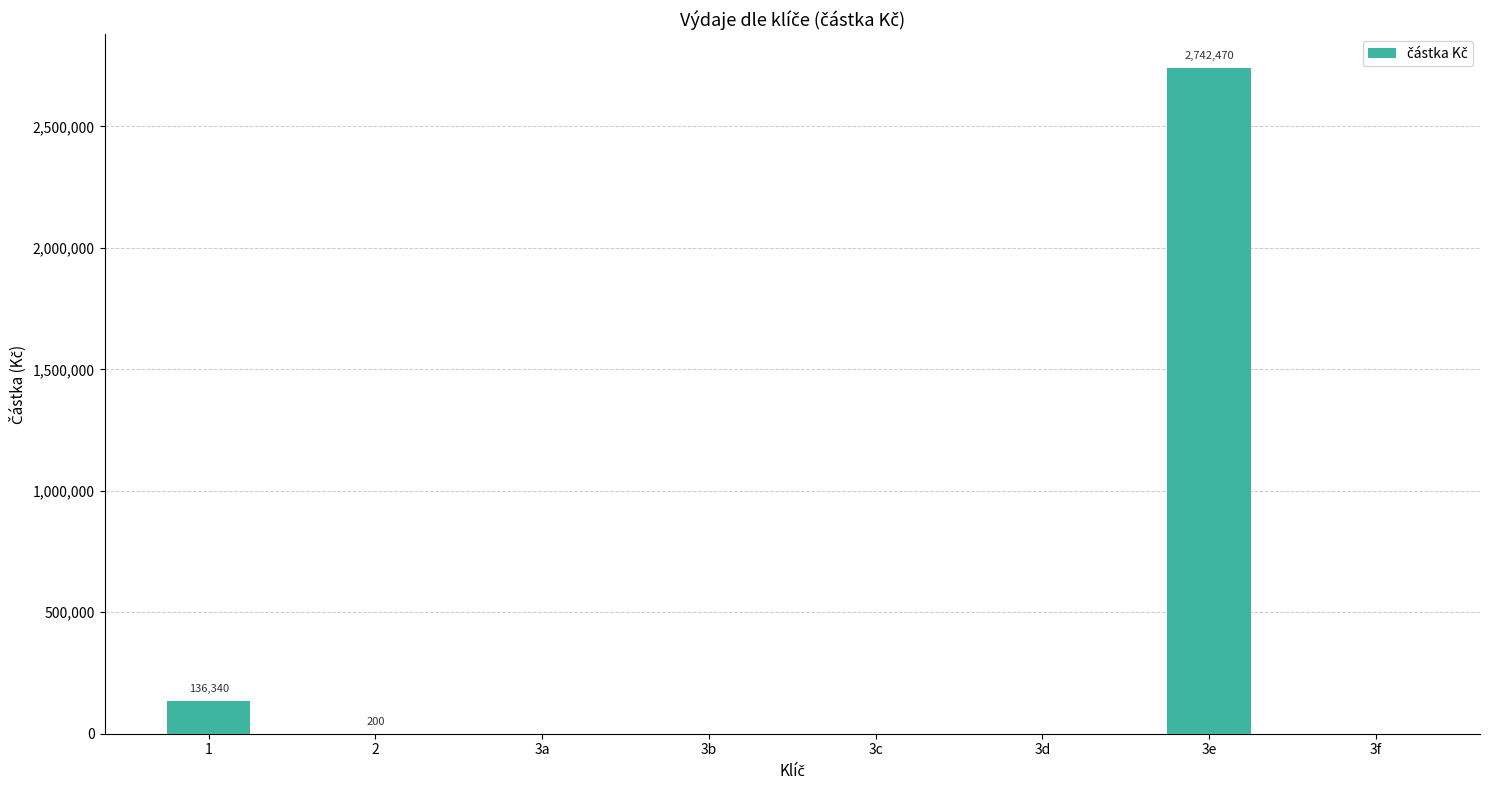

Is it true that the value at 3a is 0.0?

True